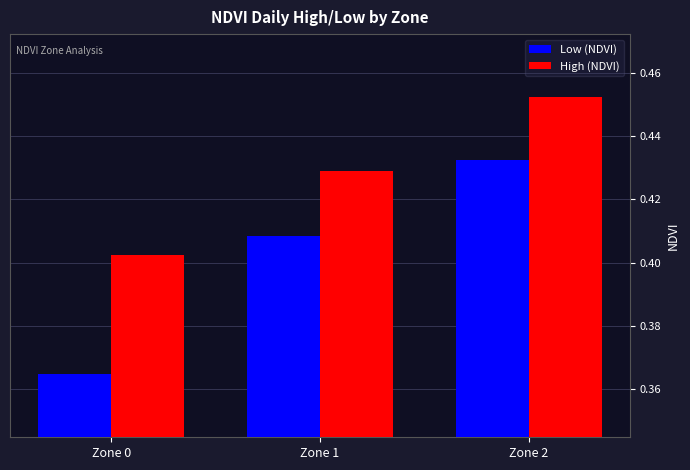

At which label is High (NDVI) closest to 0?

Zone 0